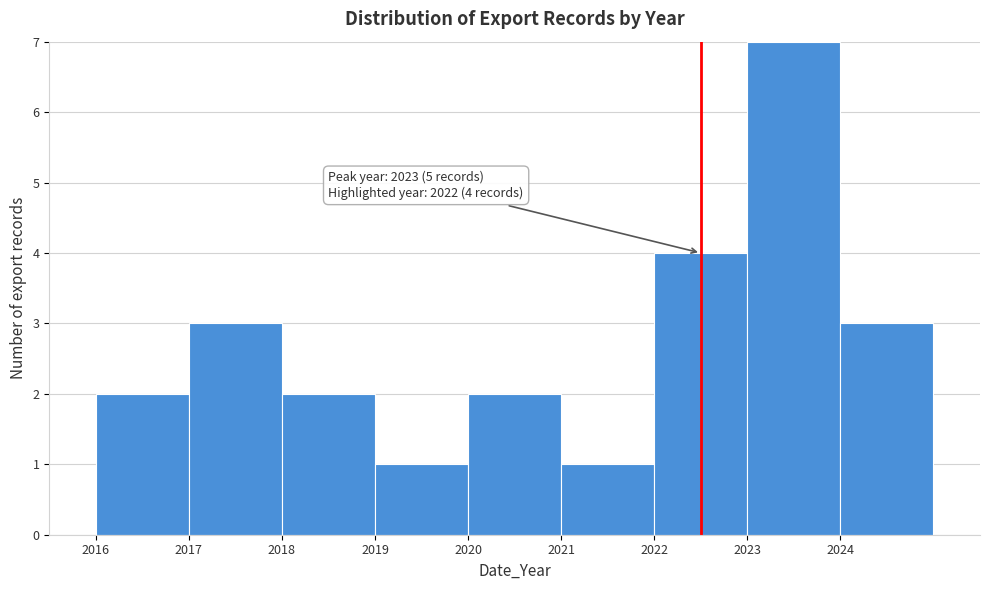

Which range on the x-axis has the tallest bar?

2023 to 2024